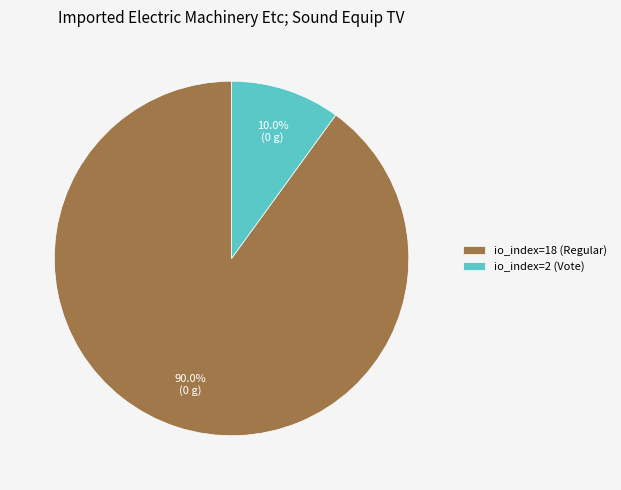

How many slices are in this pie chart?

2